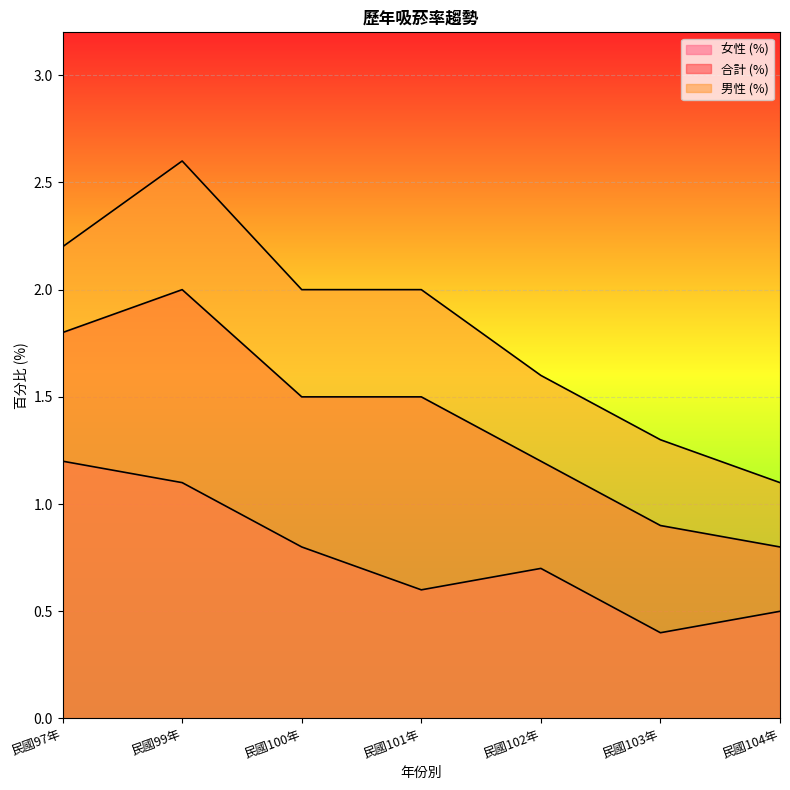

Which series has the widest spread of values?

男性 (%)